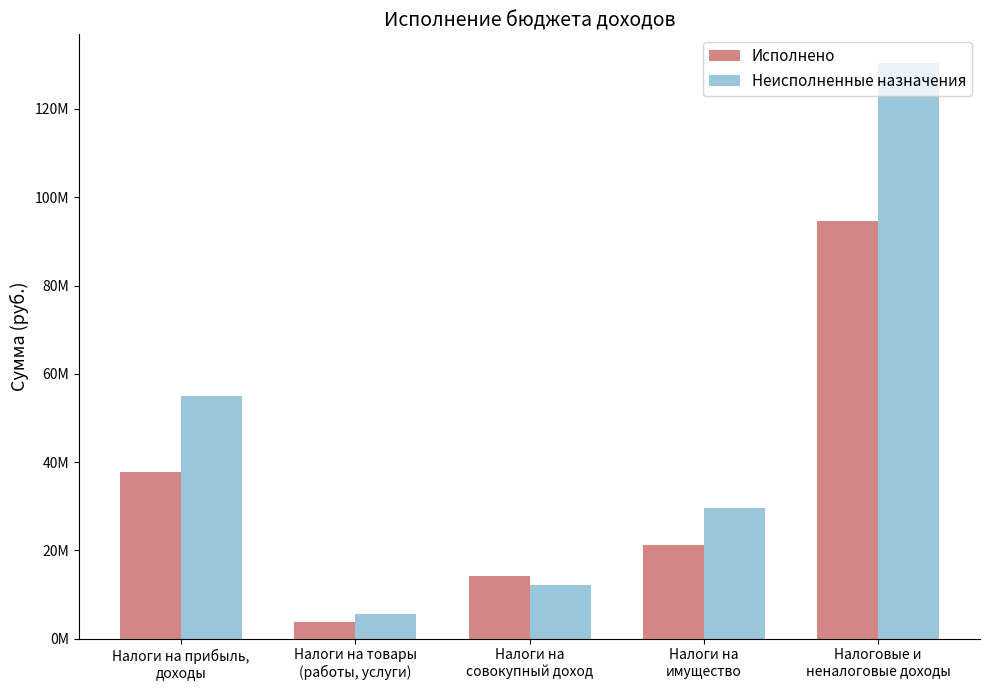

Where is Неисполненные назначения nearest to the value 67986324?

Налоги на прибыль,
доходы